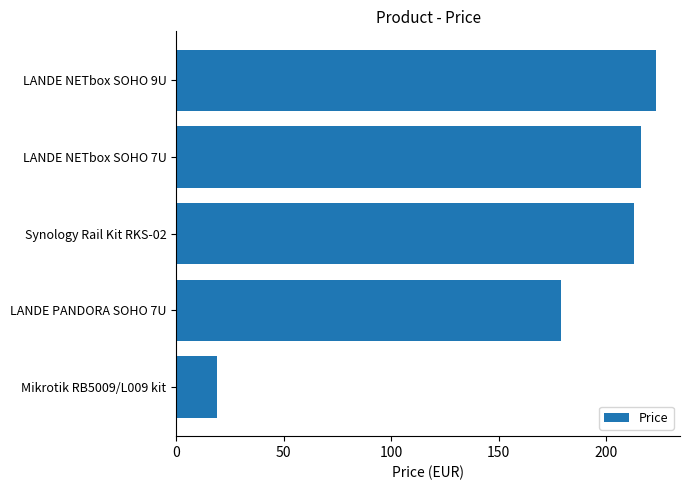

True or false: the data shows 178.8 at LANDE PANDORA SOHO 7U.

True